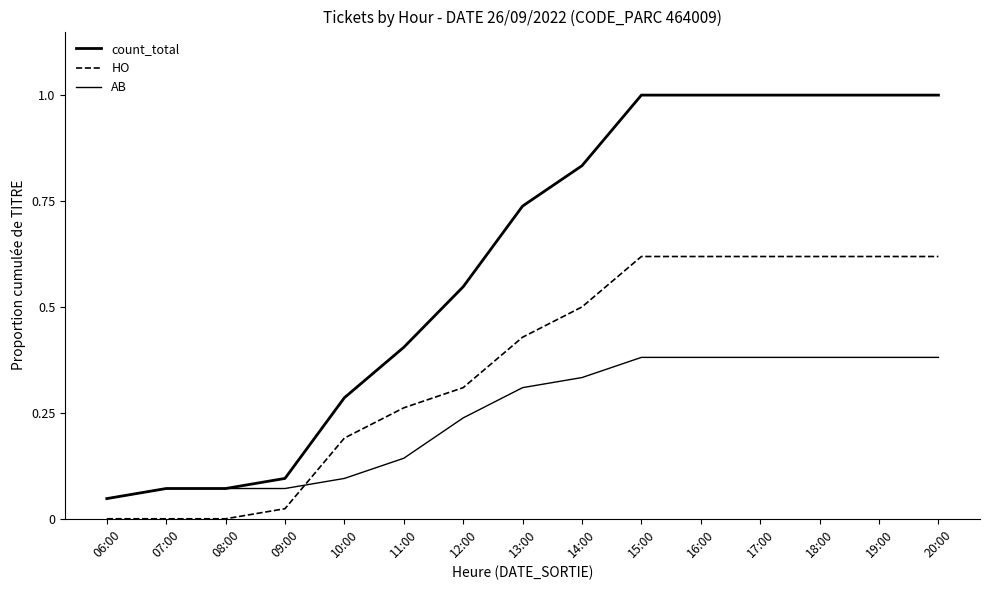

How many lines are shown in the chart?

3